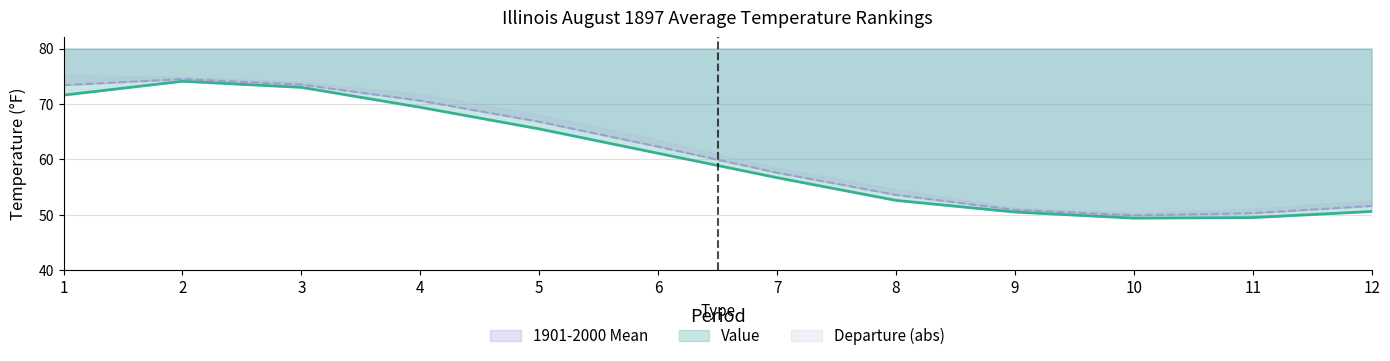

The Value series shows 27.4 at 7. True or false?

False